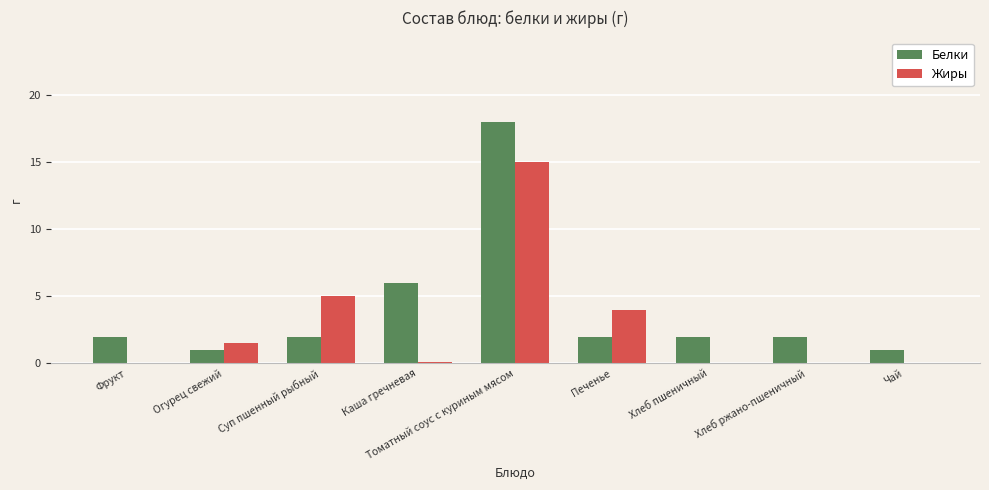

At which category is the sum across all series the highest?

Томатный соус с куриным мясом